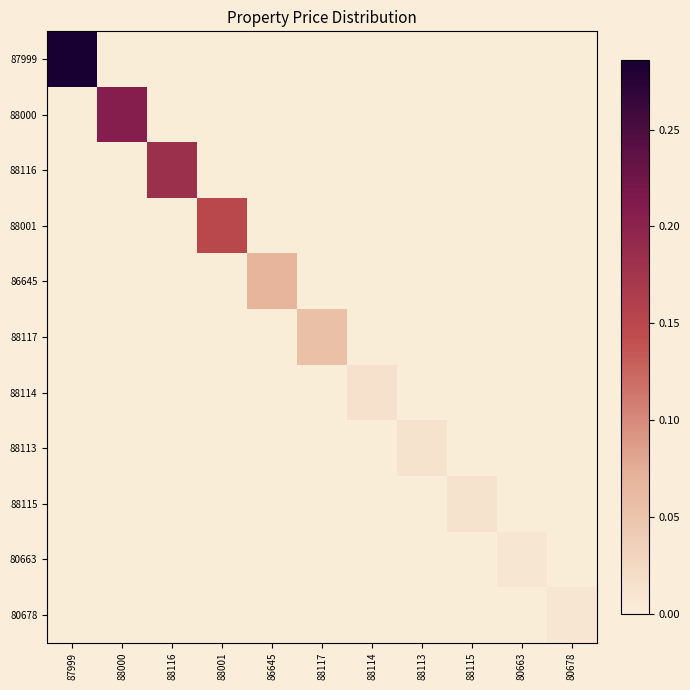

Reading left to right, list all the values displayed in this chart.

87999: 87999=0.3	88000=0.0	88116=0.0	88001=0.0	86645=0.0	88117=0.0	88114=0.0	88113=0.0	88115=0.0	80663=0.0	80678=0.0
88000: 87999=0.0	88000=0.2	88116=0.0	88001=0.0	86645=0.0	88117=0.0	88114=0.0	88113=0.0	88115=0.0	80663=0.0	80678=0.0
88116: 87999=0.0	88000=0.0	88116=0.2	88001=0.0	86645=0.0	88117=0.0	88114=0.0	88113=0.0	88115=0.0	80663=0.0	80678=0.0
88001: 87999=0.0	88000=0.0	88116=0.0	88001=0.1	86645=0.0	88117=0.0	88114=0.0	88113=0.0	88115=0.0	80663=0.0	80678=0.0
86645: 87999=0.0	88000=0.0	88116=0.0	88001=0.0	86645=0.1	88117=0.0	88114=0.0	88113=0.0	88115=0.0	80663=0.0	80678=0.0
88117: 87999=0.0	88000=0.0	88116=0.0	88001=0.0	86645=0.0	88117=0.1	88114=0.0	88113=0.0	88115=0.0	80663=0.0	80678=0.0
88114: 87999=0.0	88000=0.0	88116=0.0	88001=0.0	86645=0.0	88117=0.0	88114=0.0	88113=0.0	88115=0.0	80663=0.0	80678=0.0
88113: 87999=0.0	88000=0.0	88116=0.0	88001=0.0	86645=0.0	88117=0.0	88114=0.0	88113=0.0	88115=0.0	80663=0.0	80678=0.0
88115: 87999=0.0	88000=0.0	88116=0.0	88001=0.0	86645=0.0	88117=0.0	88114=0.0	88113=0.0	88115=0.0	80663=0.0	80678=0.0
80663: 87999=0.0	88000=0.0	88116=0.0	88001=0.0	86645=0.0	88117=0.0	88114=0.0	88113=0.0	88115=0.0	80663=0.0	80678=0.0
80678: 87999=0.0	88000=0.0	88116=0.0	88001=0.0	86645=0.0	88117=0.0	88114=0.0	88113=0.0	88115=0.0	80663=0.0	80678=0.0